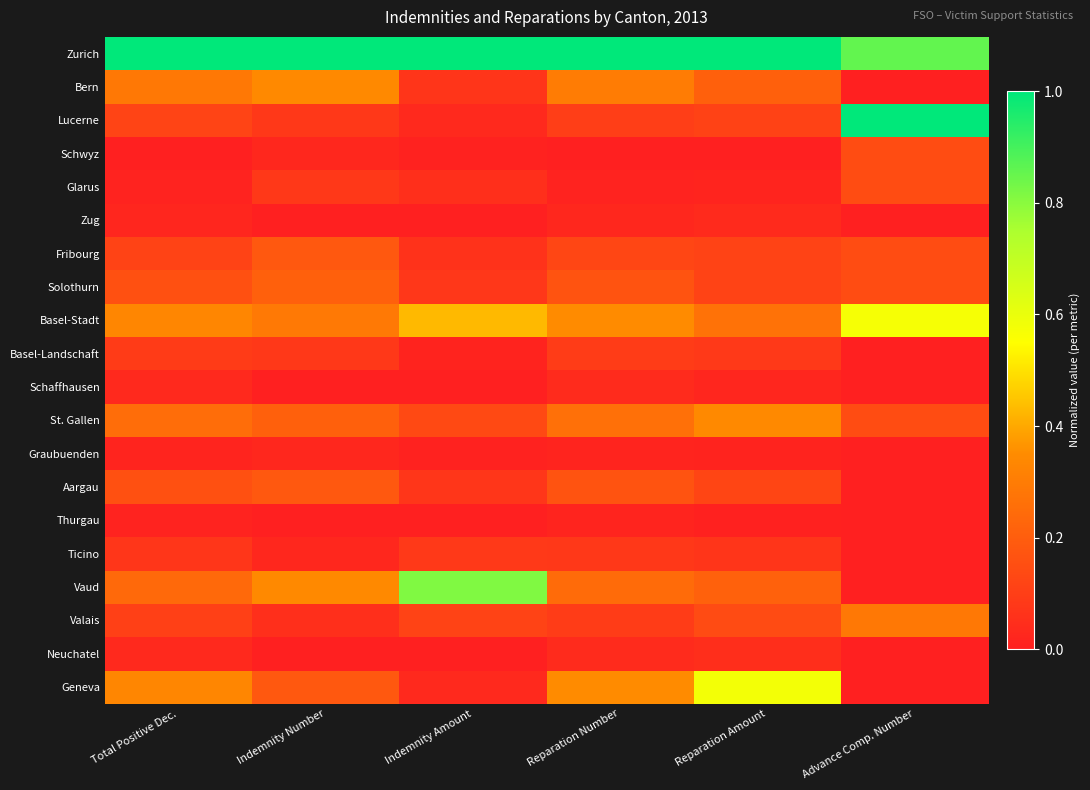

What is the total value across all series at Reparation Amount?

3.5